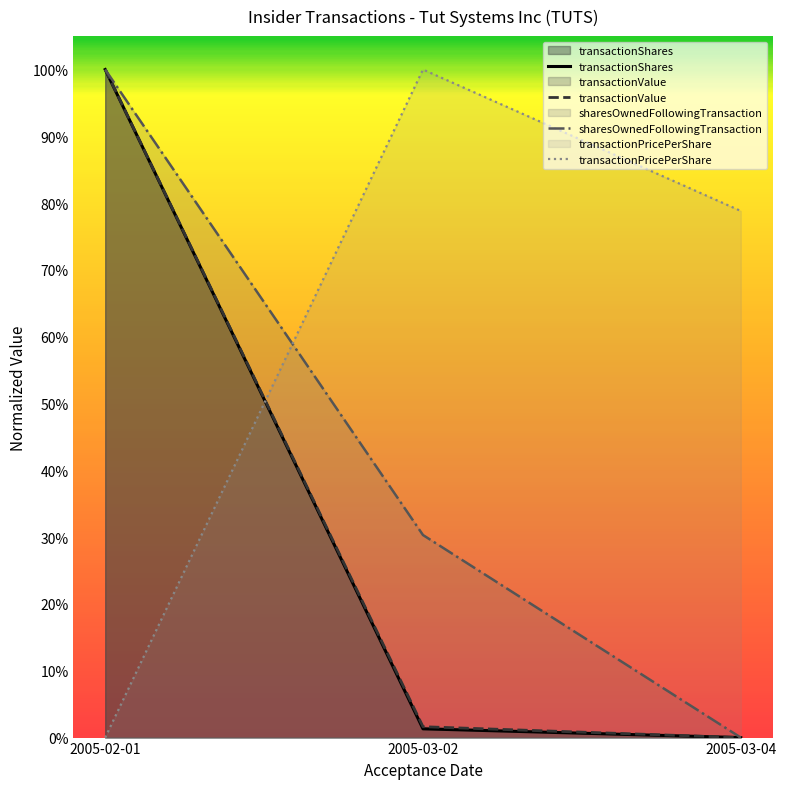

Where is sharesOwnedFollowingTransaction nearest to the value 0?

2005-03-04